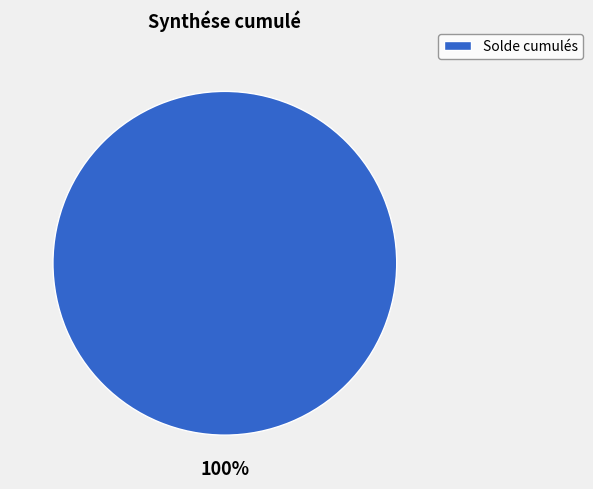

How many slices are in this pie chart?

1